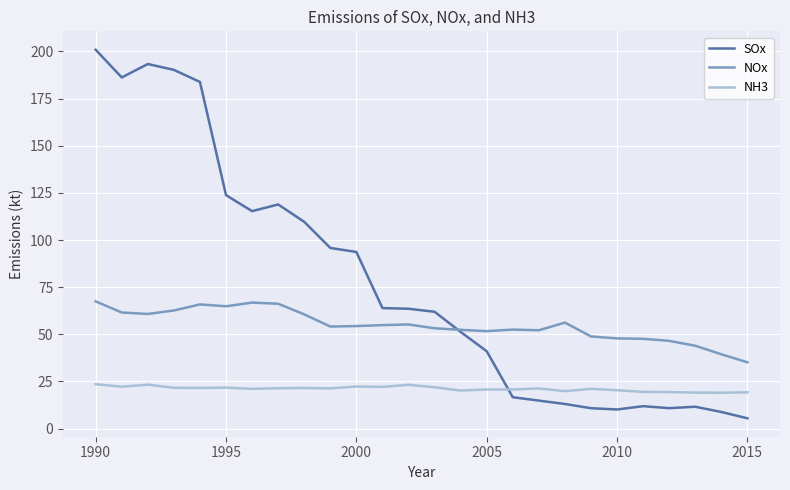

How many lines are shown in the chart?

3